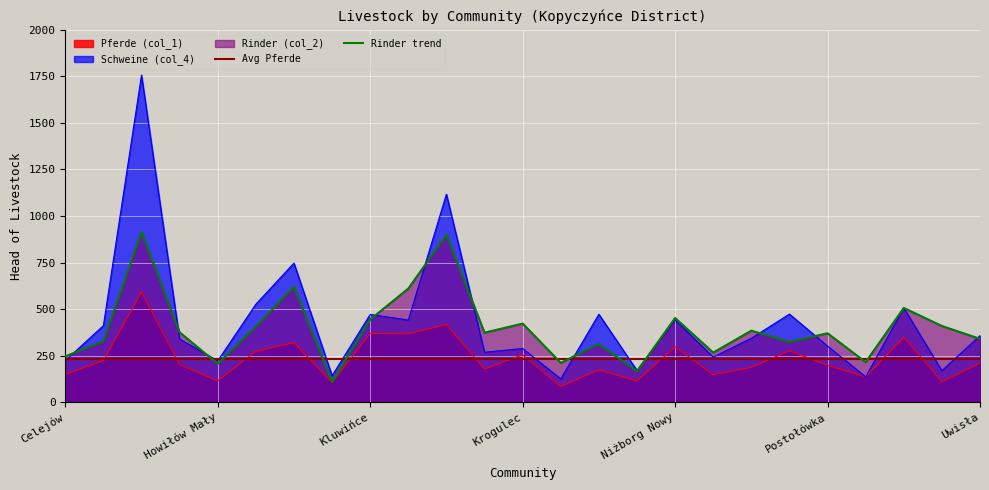

Where is Rinder (col_2) nearest to the value 511?

Suchostaw